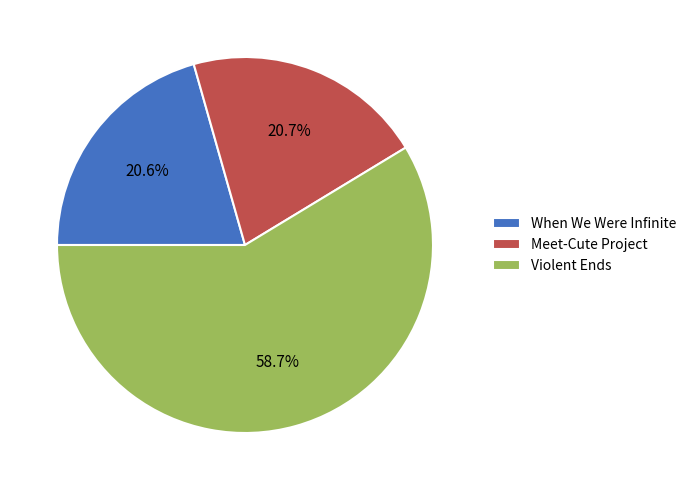

Combined, do When We Were Infinite and Violent Ends account for over 50%?

Yes